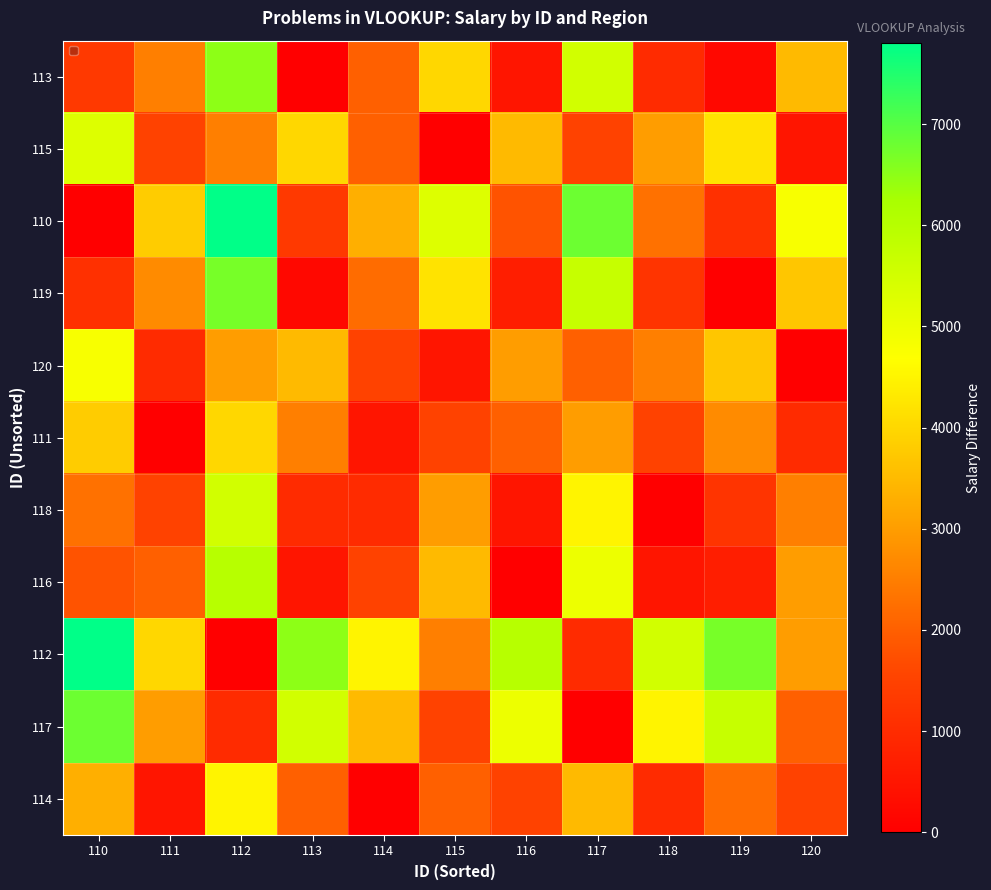

Which label corresponds to the smallest value in the chart?

113